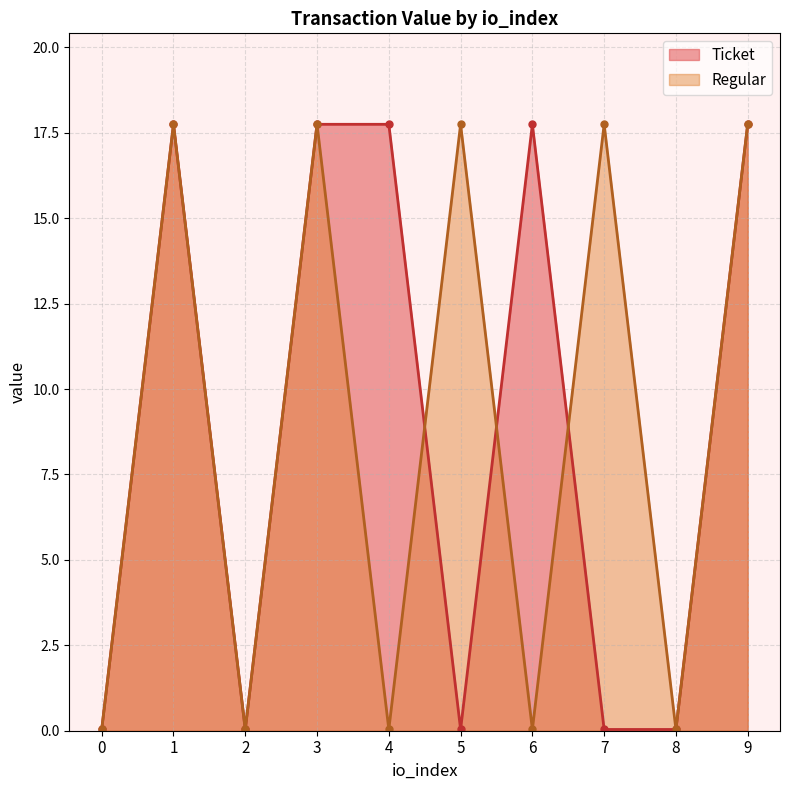

How many data points in Regular are above 17?

5